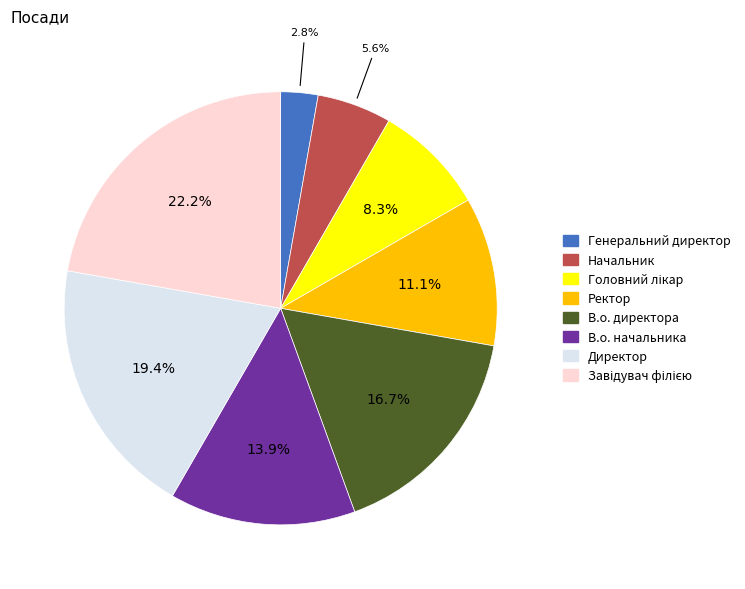

Is there any slice that represents more than half of the pie?

No